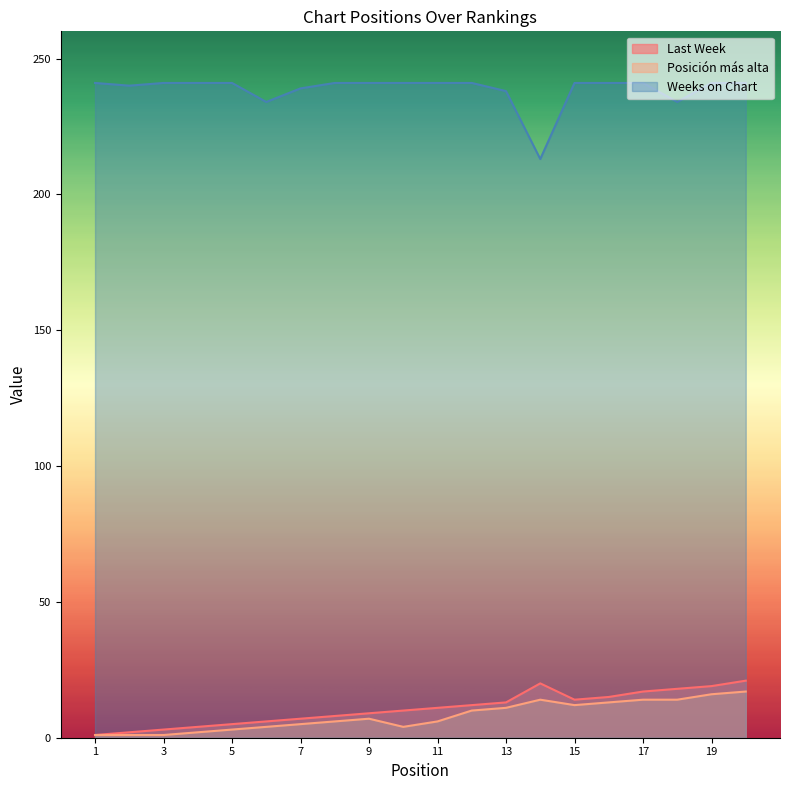

How many lines are shown in the chart?

3